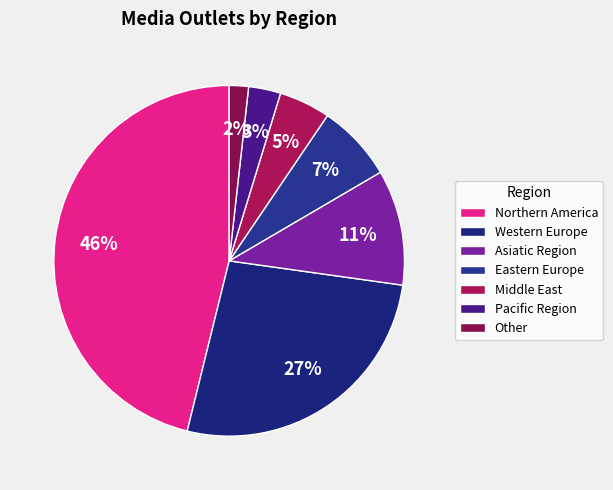

Is there a majority slice in this chart?

No